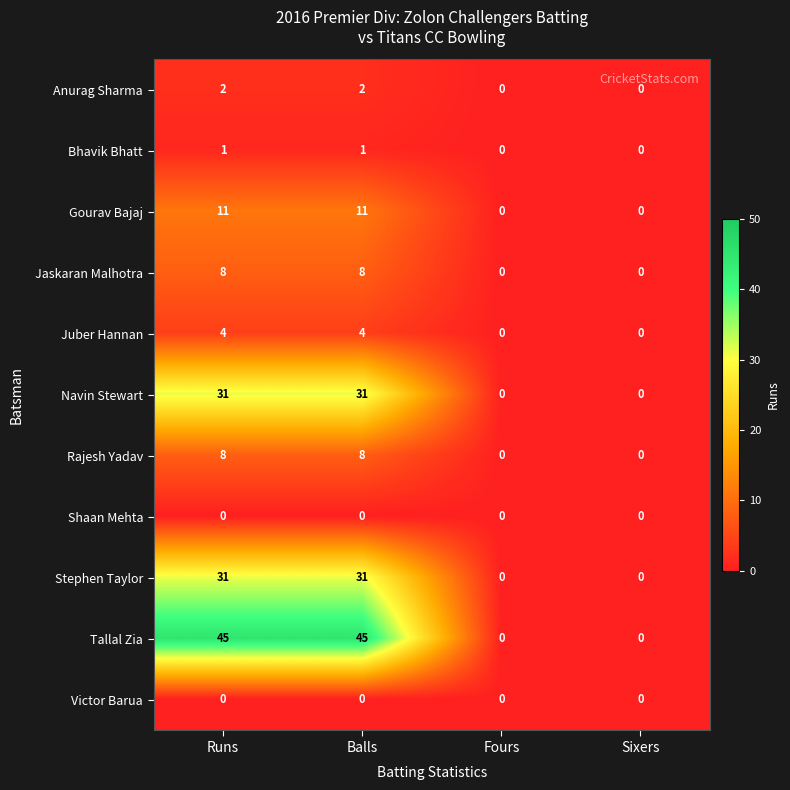

Is it true that Rajesh Yadav equals 0 at Fours?

True